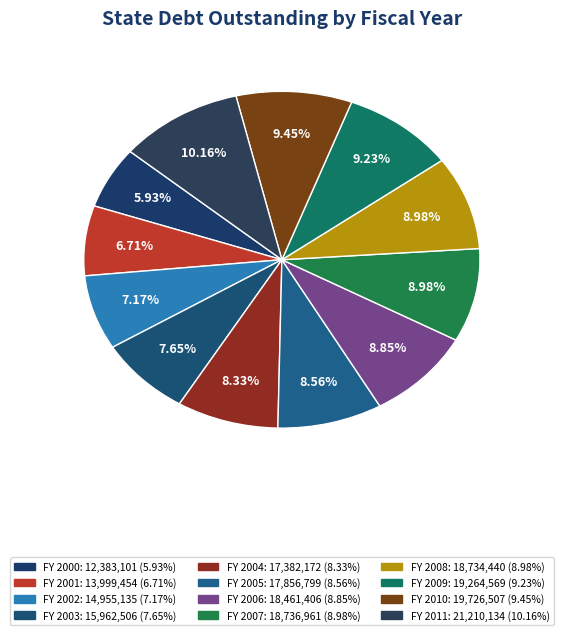

What is the largest slice in the pie chart?

2011